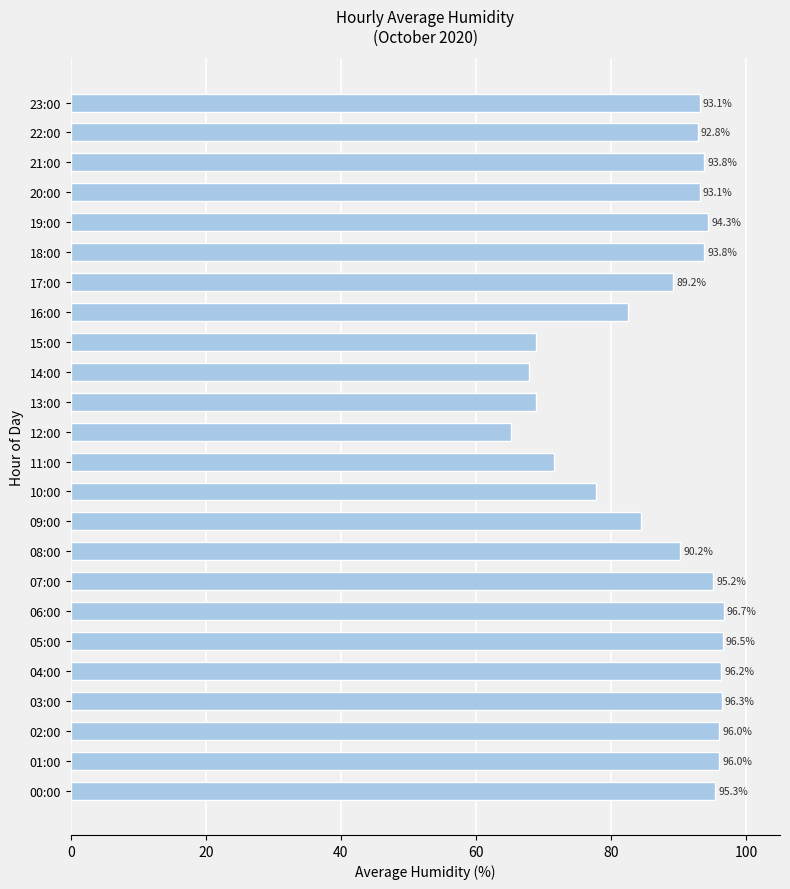

What is the sum of all values?

2095.6